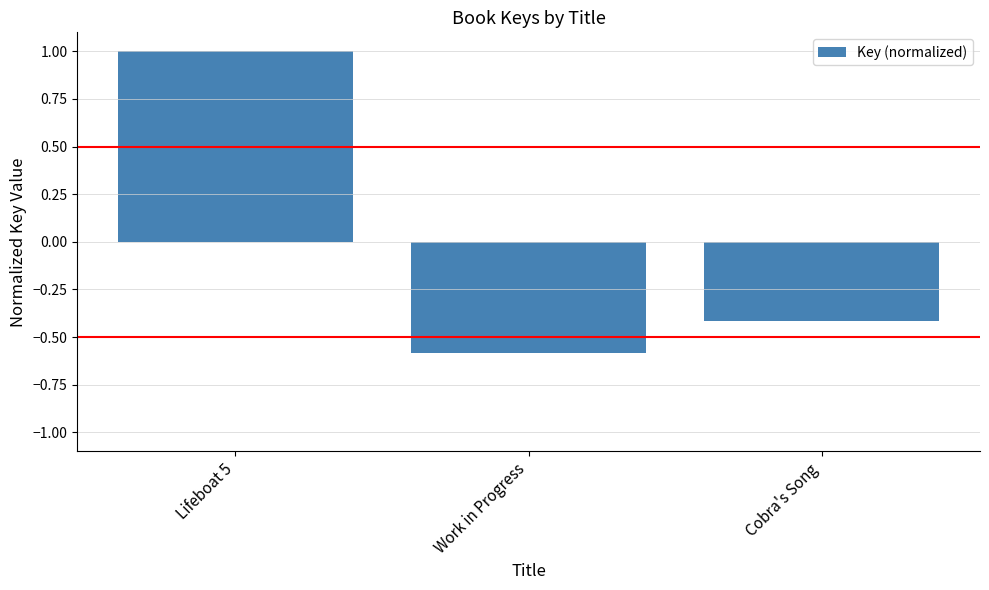

What is the value of the 2nd bar from the left?

-0.6